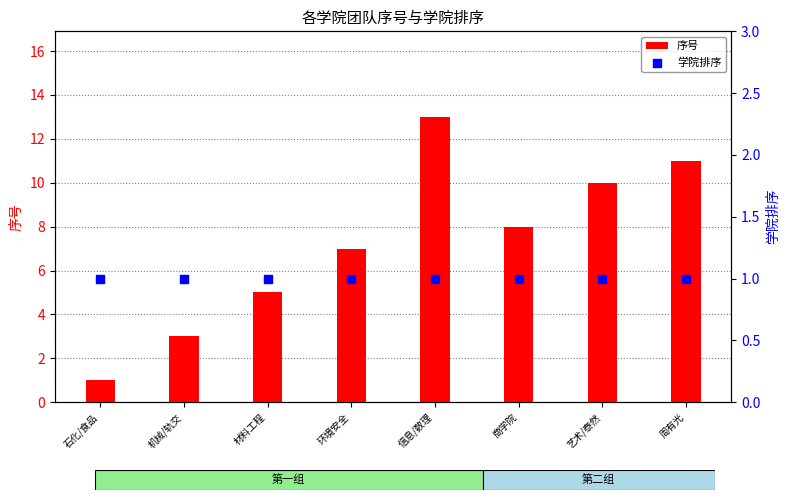

Which series has the largest total across all categories?

序号